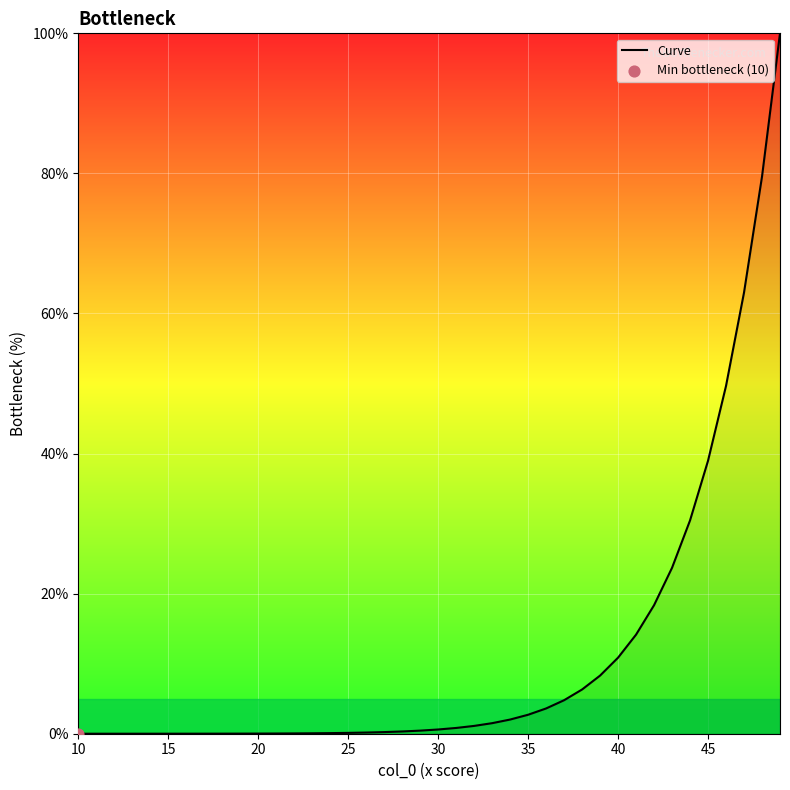

What is the difference between the maximum and minimum values?

100.0